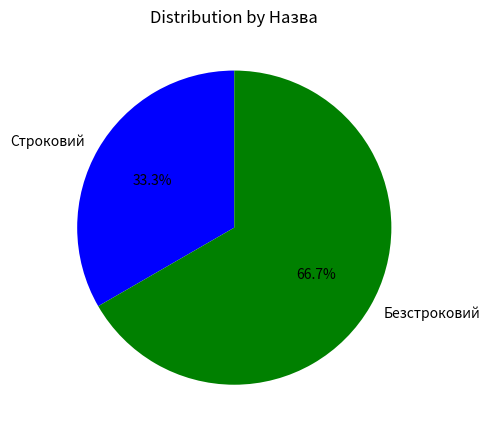

Which slice is the smallest?

Строковий